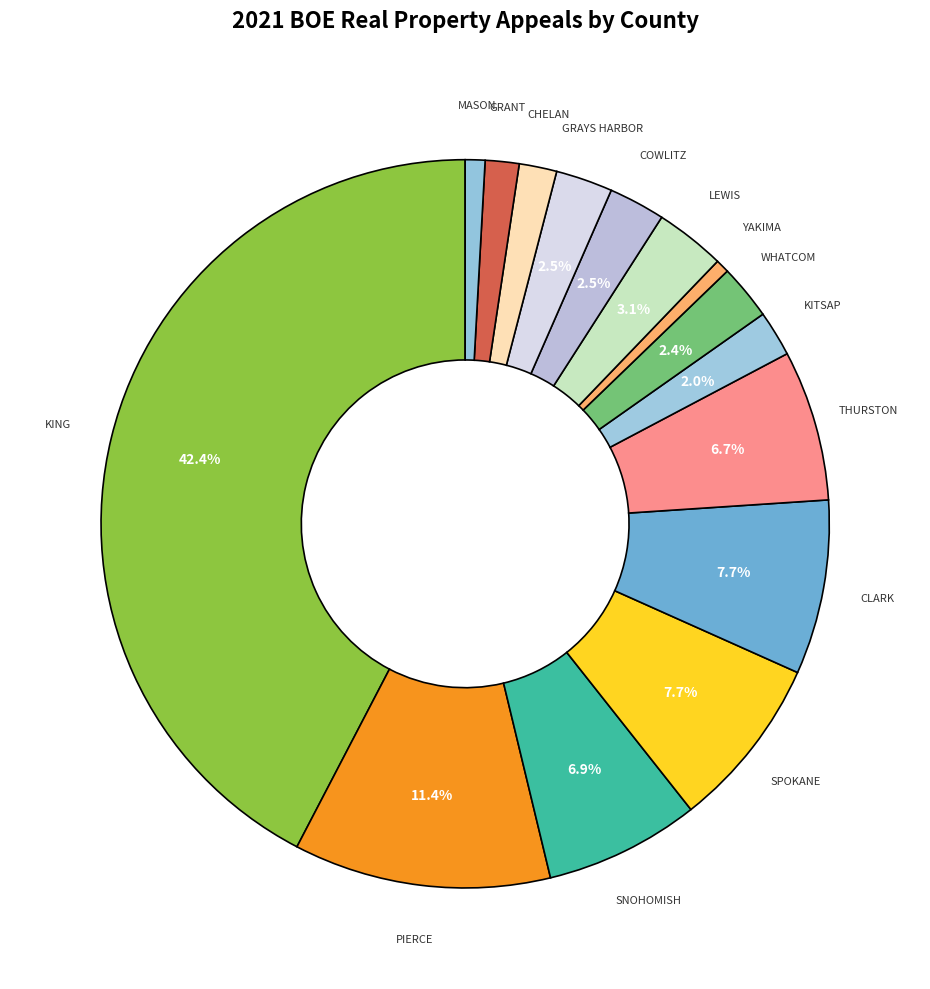

Which slice is the largest?

KING